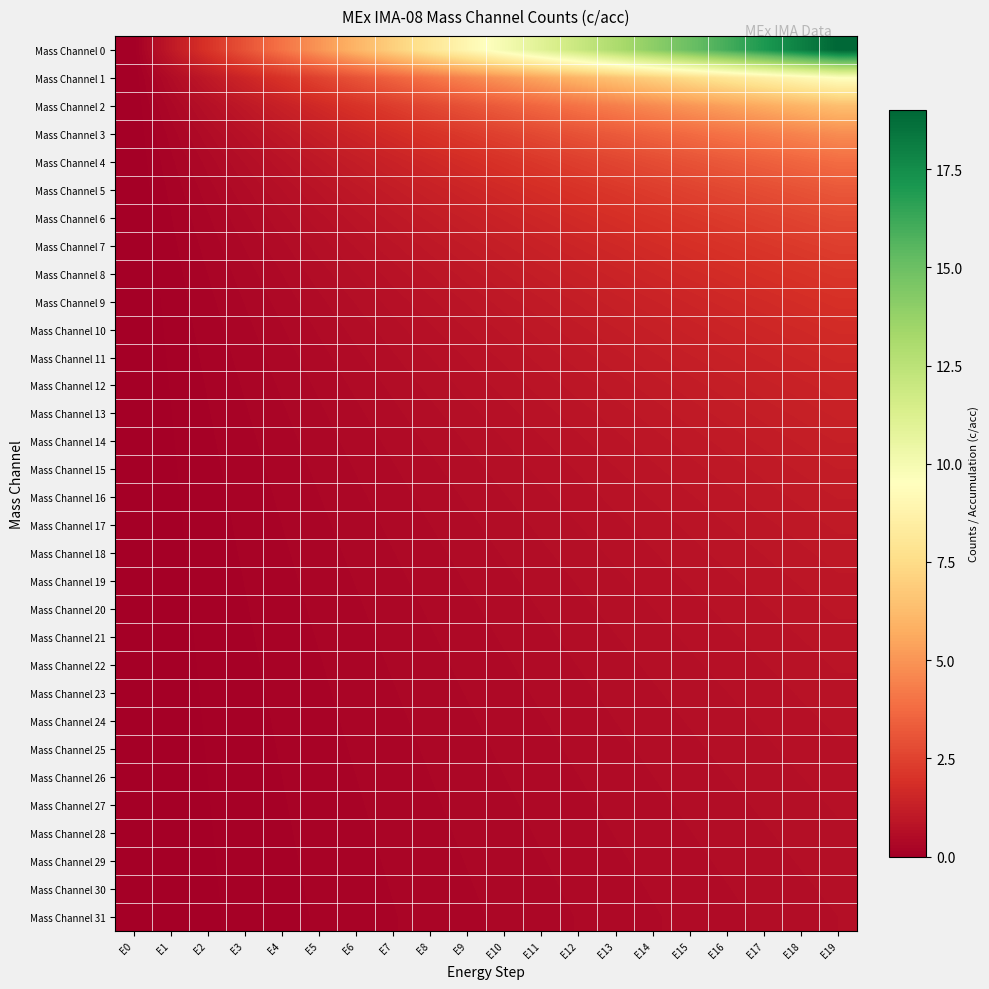

Between E7 and E14, which is larger?

E14